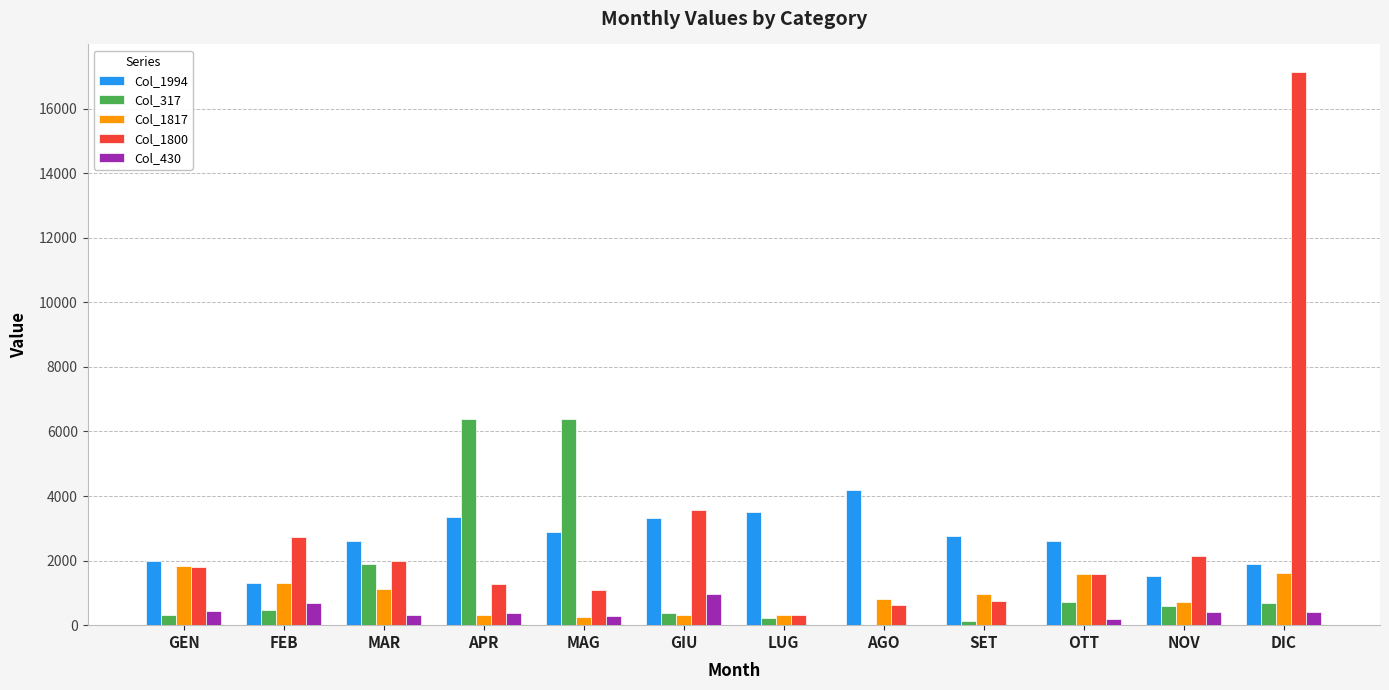

At which category is the sum across all series the highest?

DIC